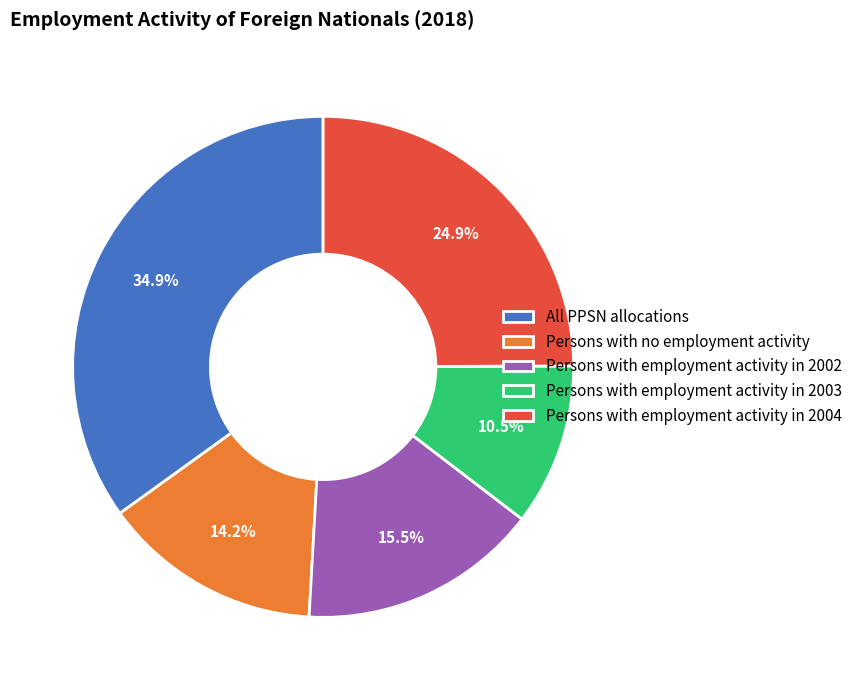

Is All PPSN allocations the majority of the pie?

No